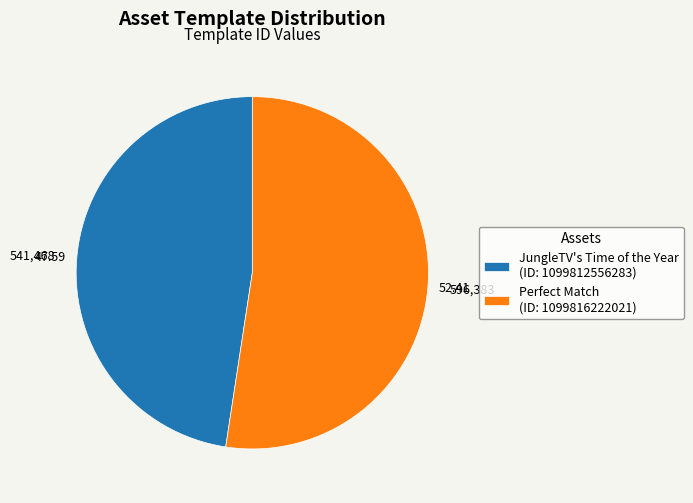

Which slice represents more than half of the pie?

Perfect Match (ID: 1099816222021)